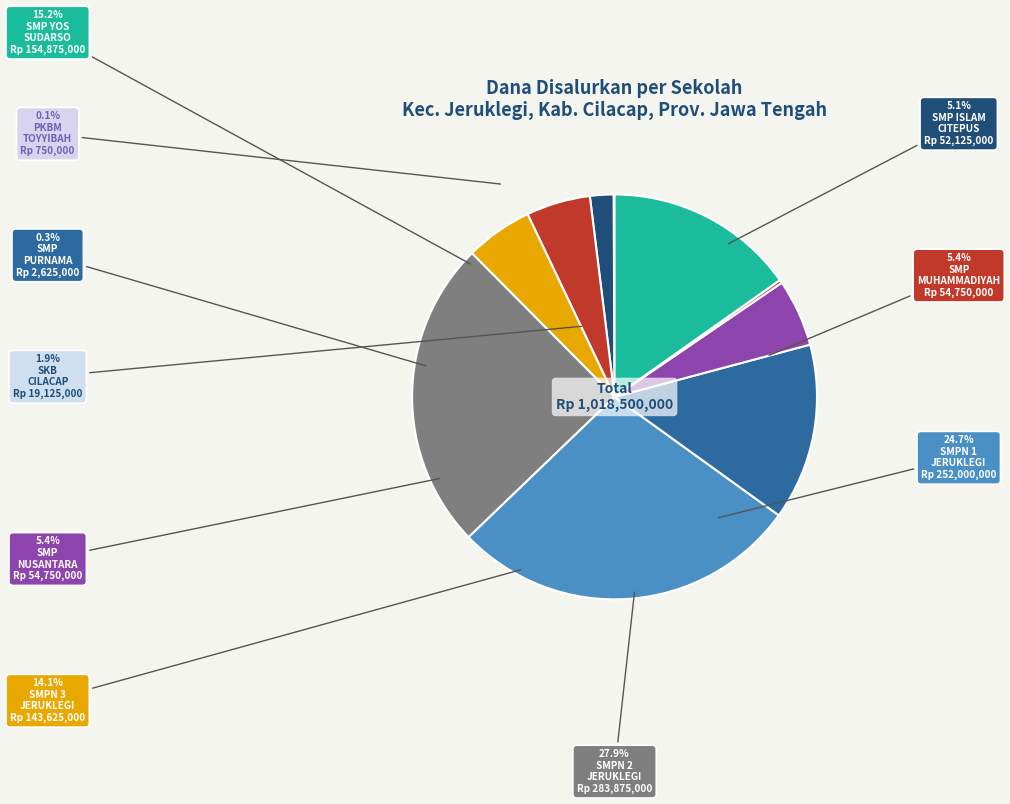

Is there any slice that represents more than half of the pie?

No